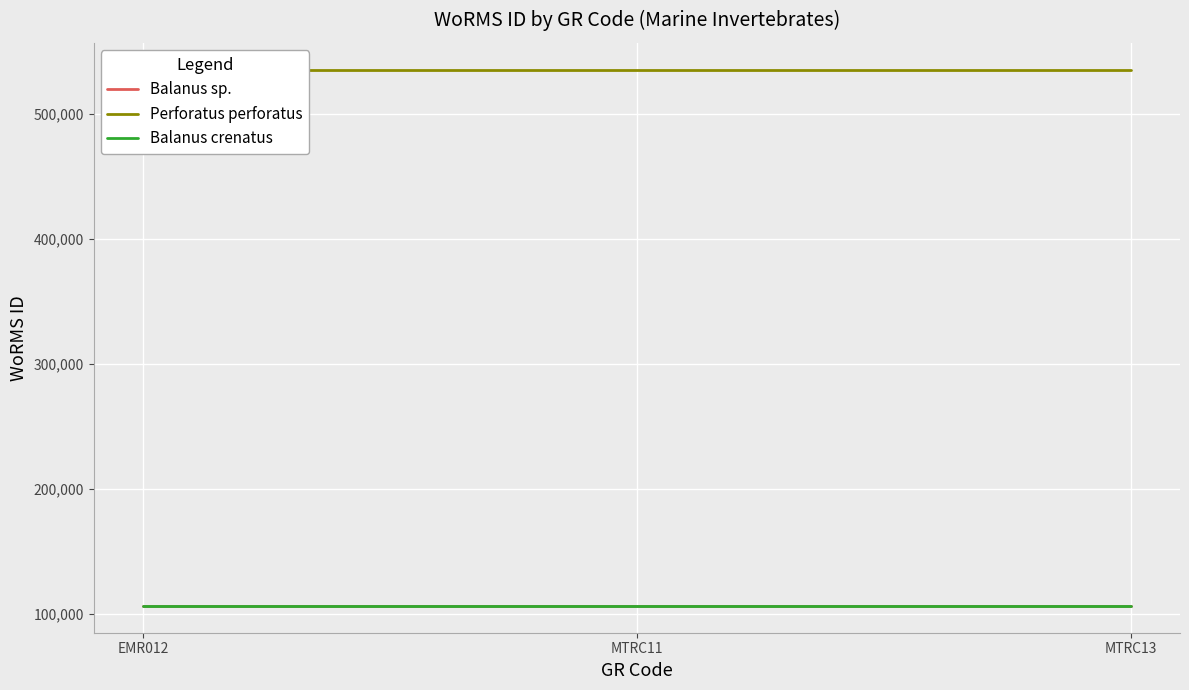

What is the minimum value shown in the chart?

106122